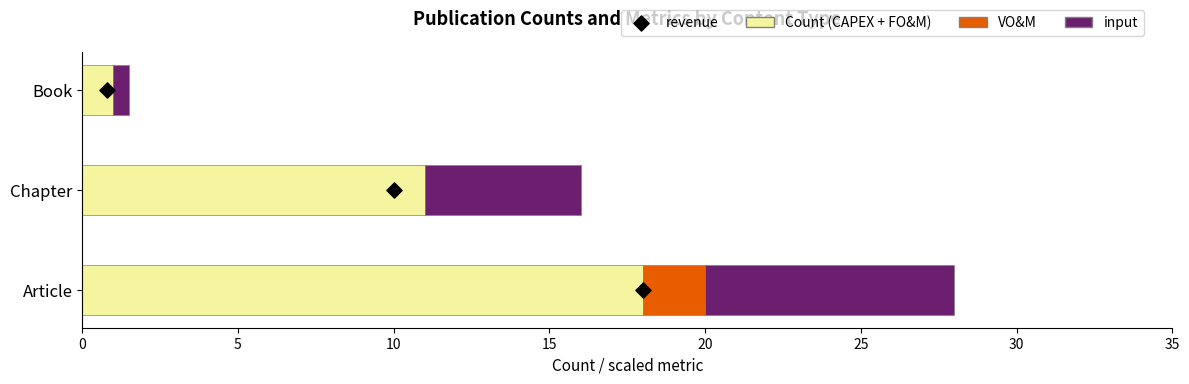

Which series contains the highest Y value?

Count (CAPEX + FO&M)